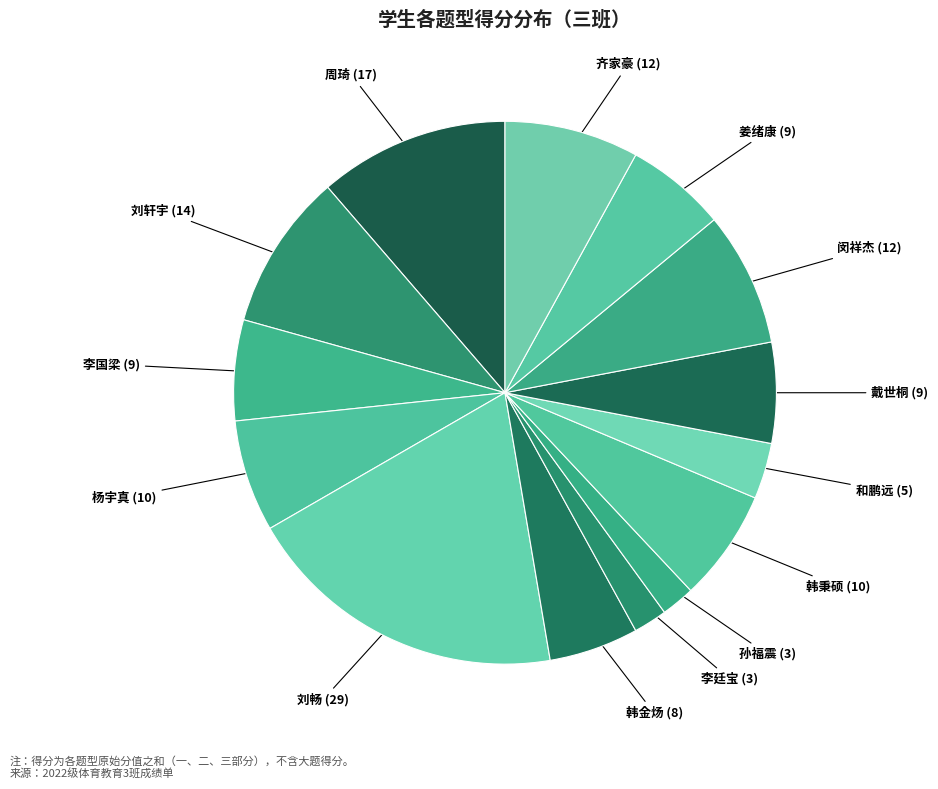

Which slice is the largest?

刘畅 (29)